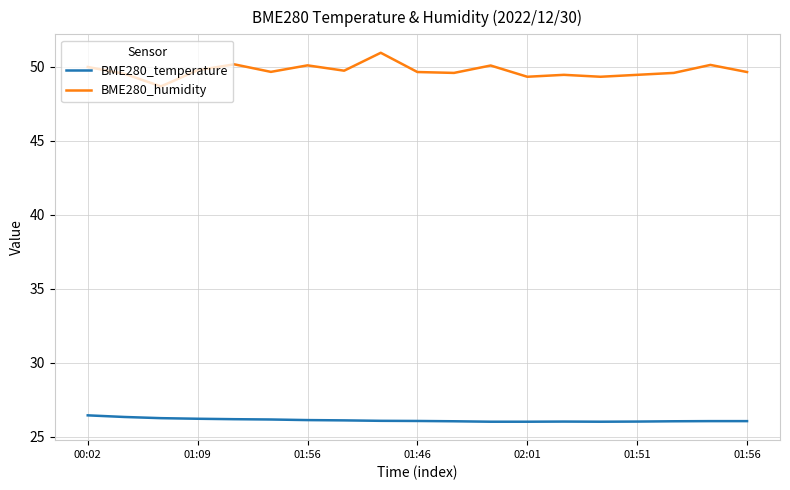

What is the difference between the maximum and minimum values in the BME280_humidity series?

2.3